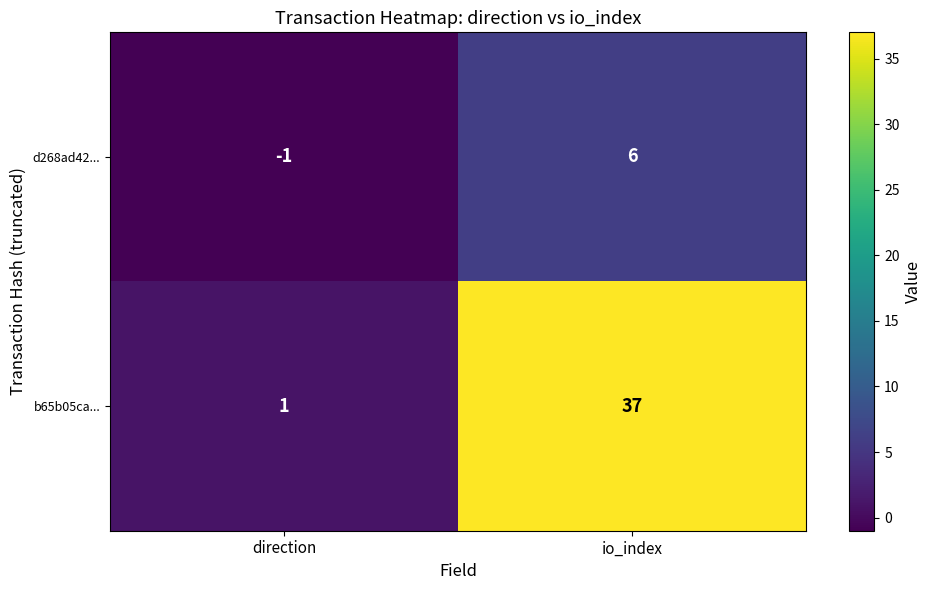

What is the difference between the maximum and minimum values in the d268ad42... series?

7